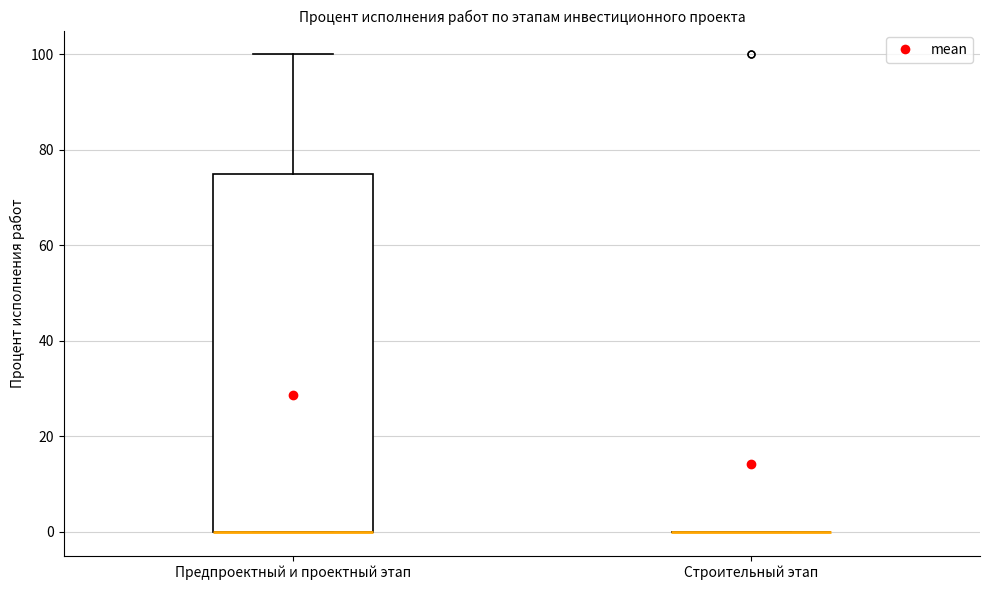

Comparing the boxes themselves (not the whiskers), which one is the tallest?

Предпроектный и проектный этап